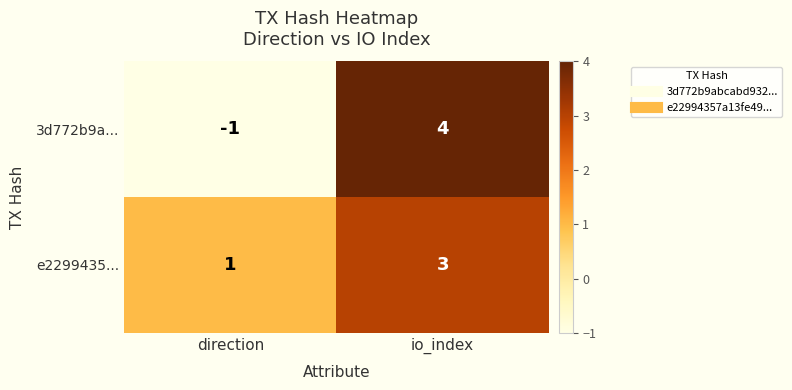

Reading left to right, list all the values displayed in this chart.

3d772b9a...: direction=-1	io_index=4
e2299435...: direction=1	io_index=3